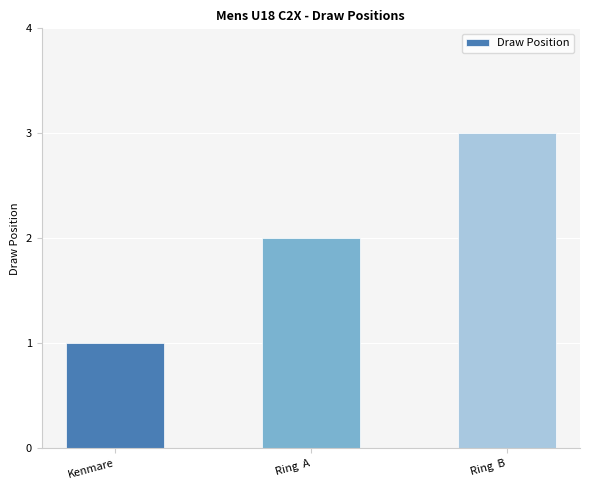

How many data points does each series have?

3